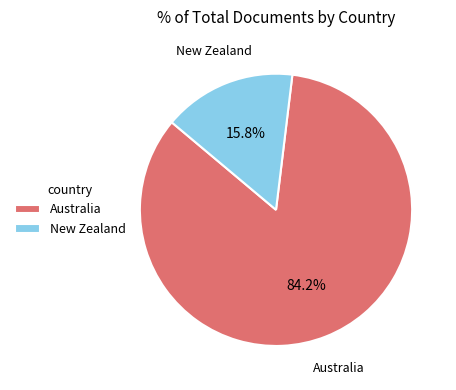

The Australia slice represents 84% of the pie. True or false?

True